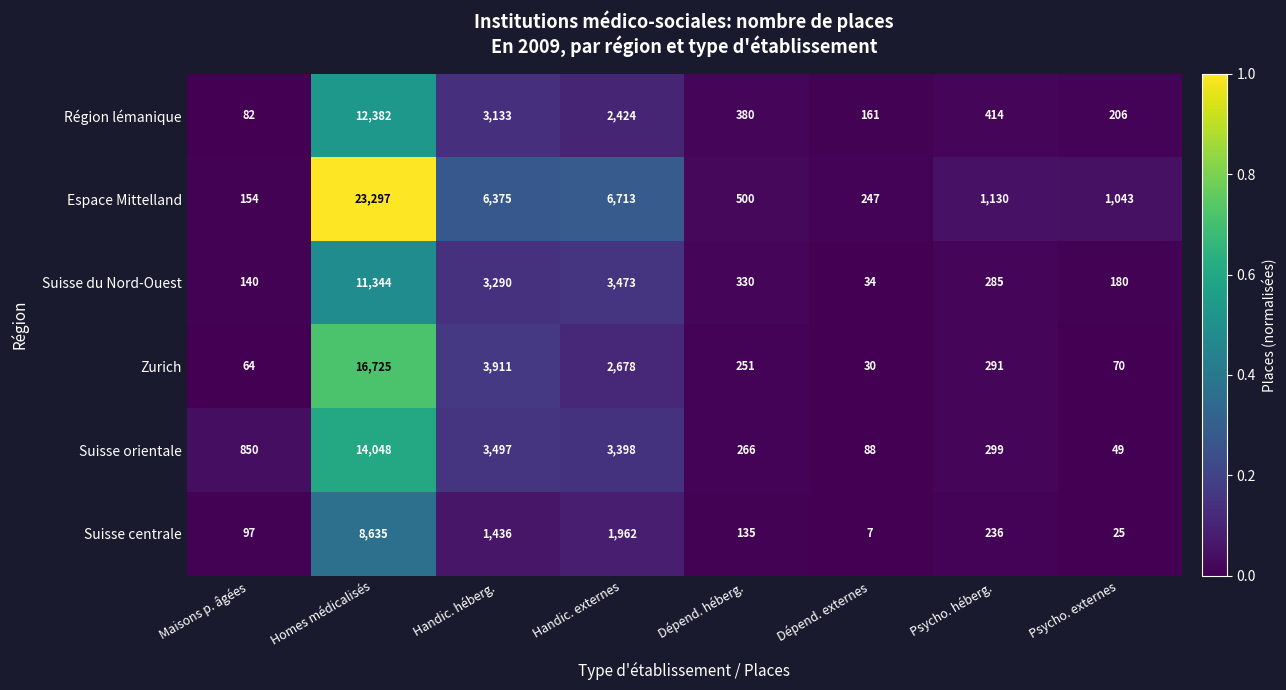

At which category is the sum across all series the highest?

Homes médicalisés